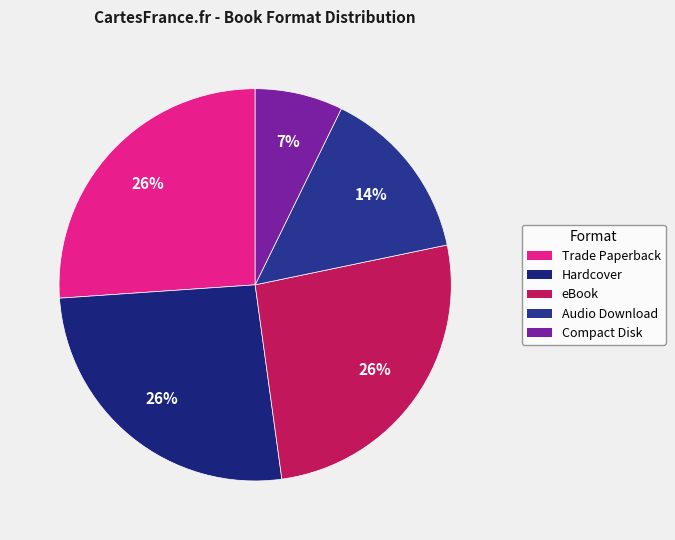

The eBook slice represents 20% of the pie. True or false?

False